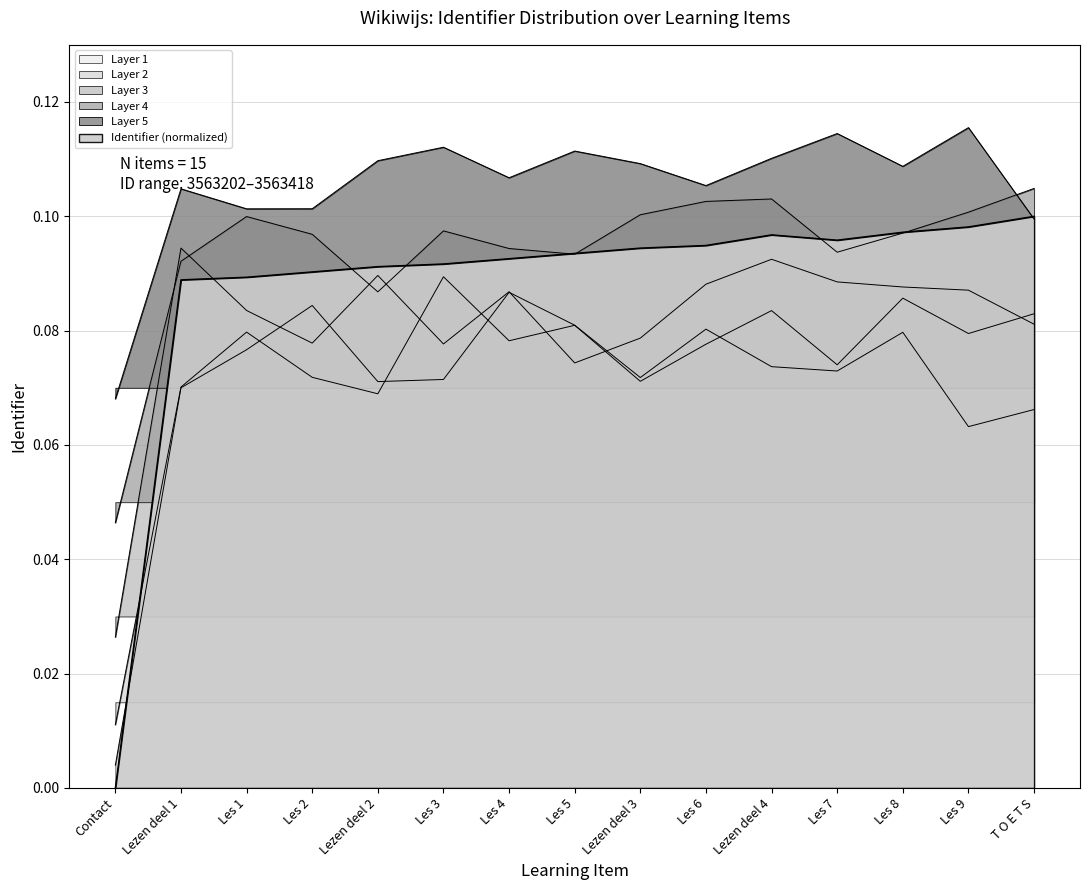

What position from the right is Les 6?

6